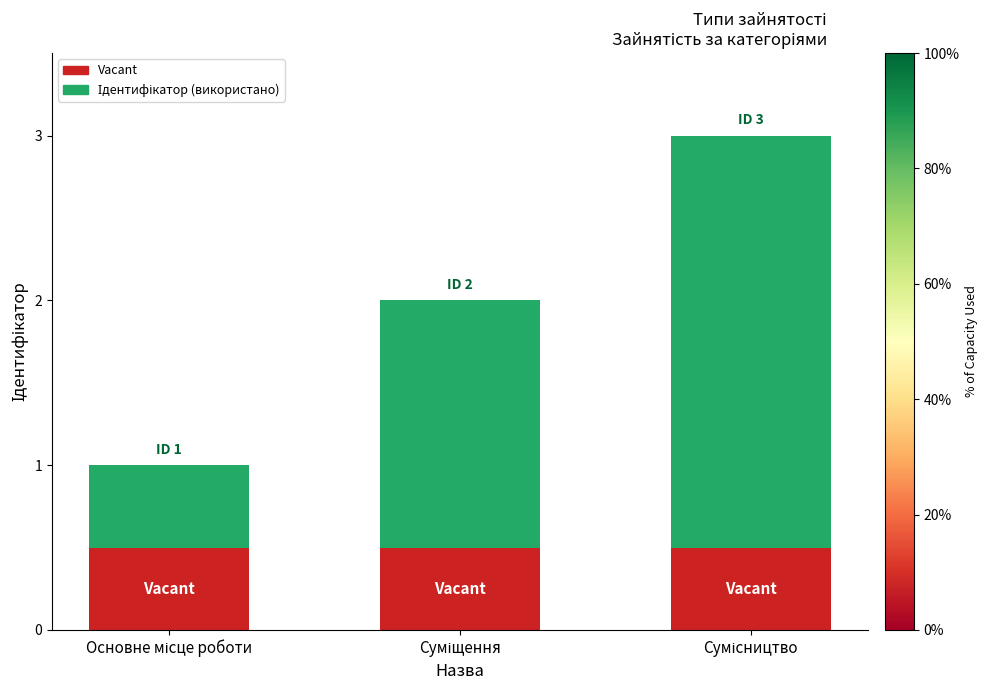

What is the average value of the Vacant series?

0.5